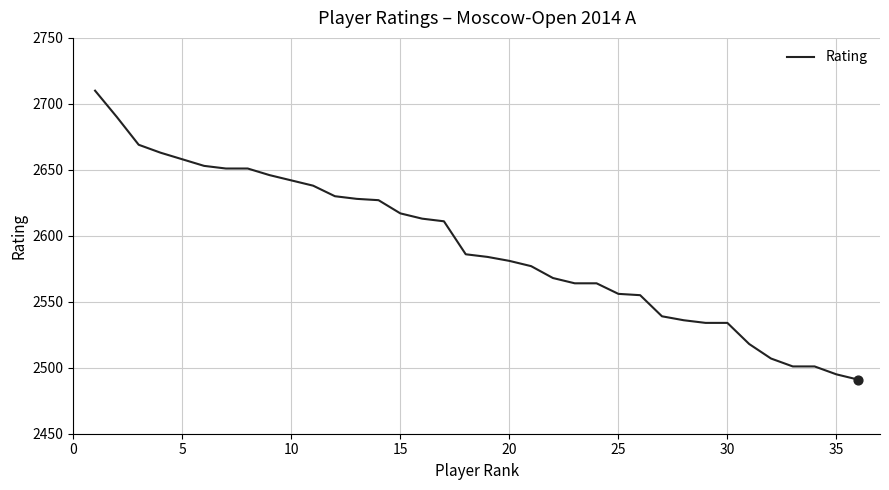

What is the maximum value shown in the chart?

2710